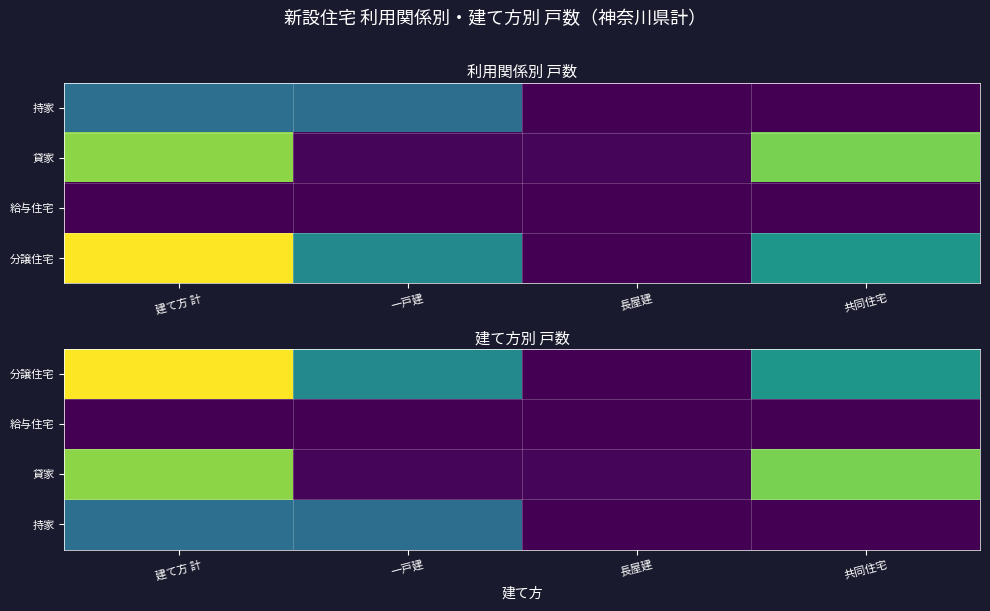

Which series changed the most between 一戸建 and 共同住宅?

貸家